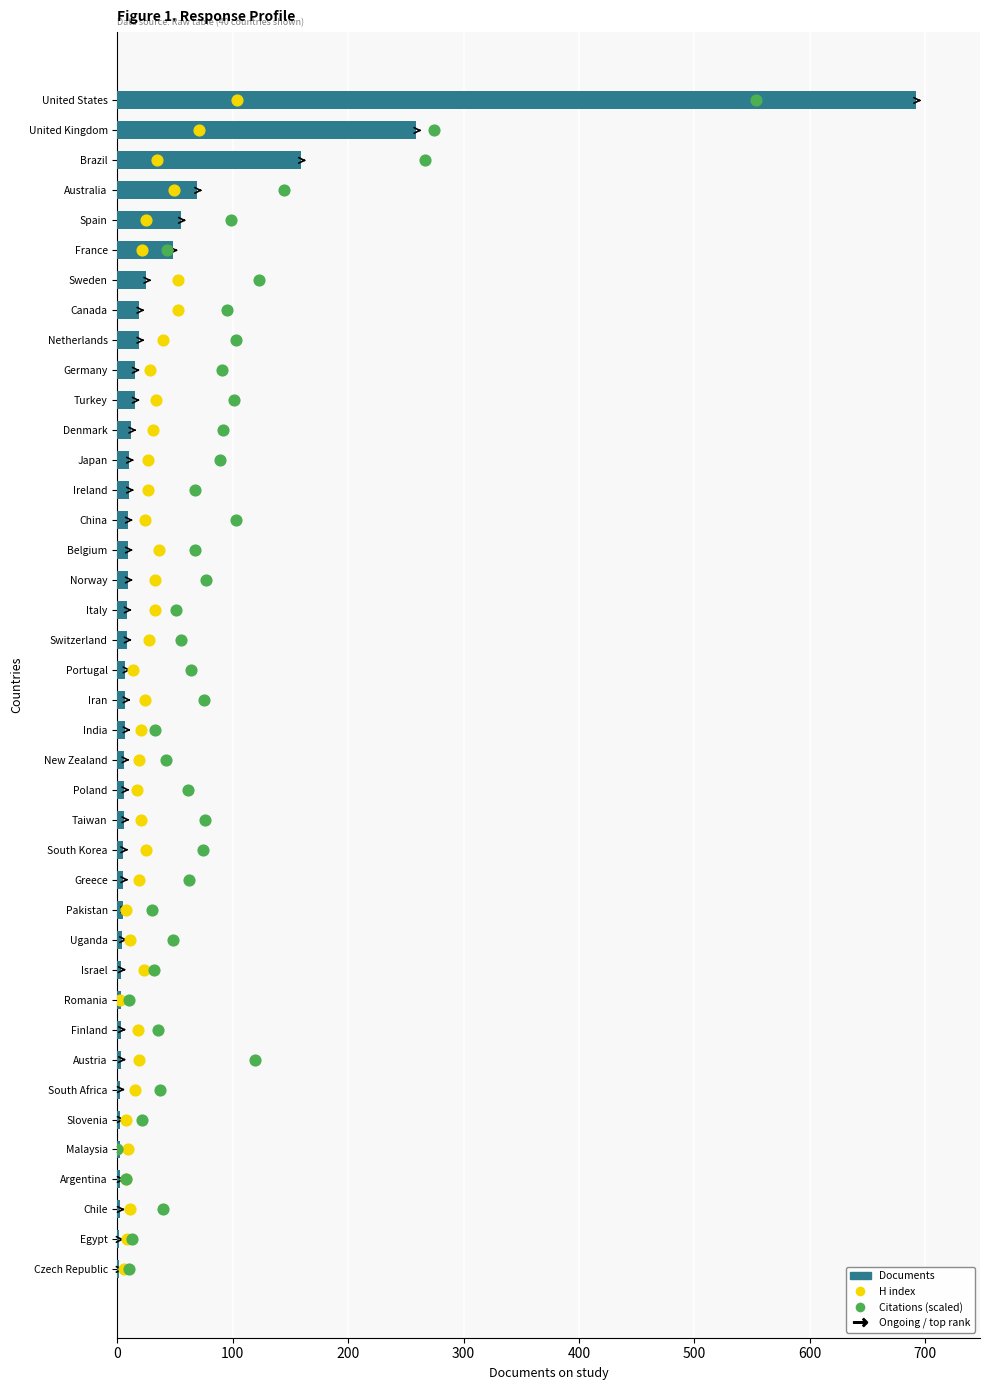

Which series has the largest Y range (max minus min)?

Documents